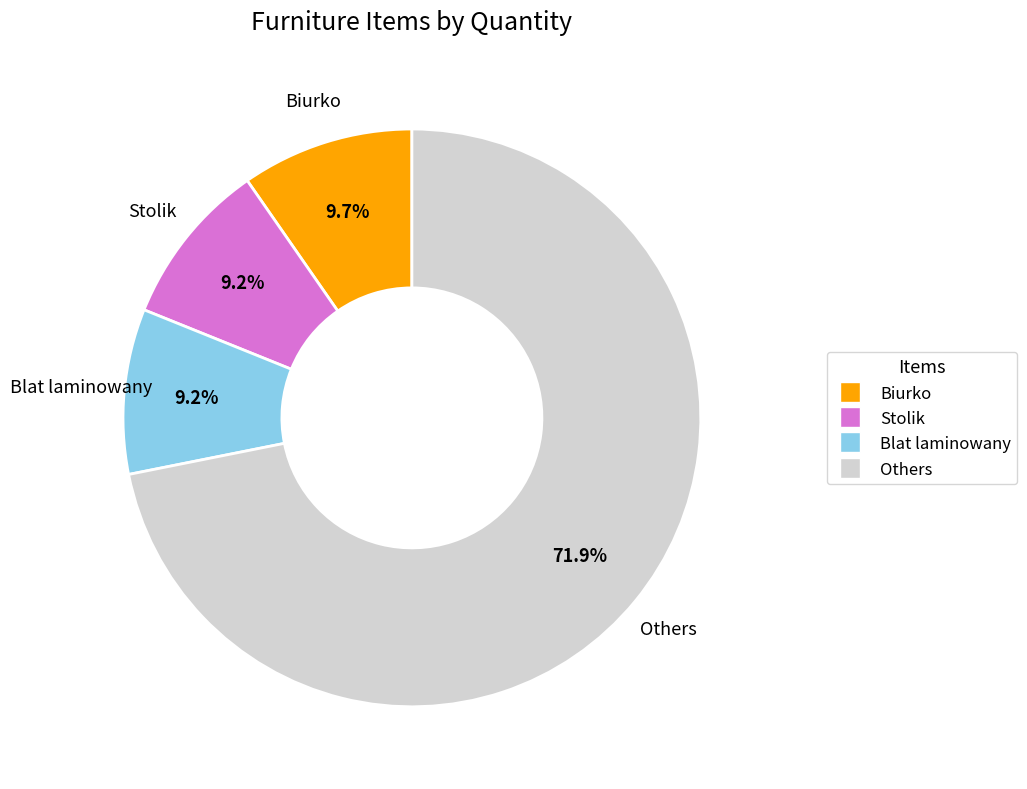

Is there any slice that represents more than half of the pie?

Yes